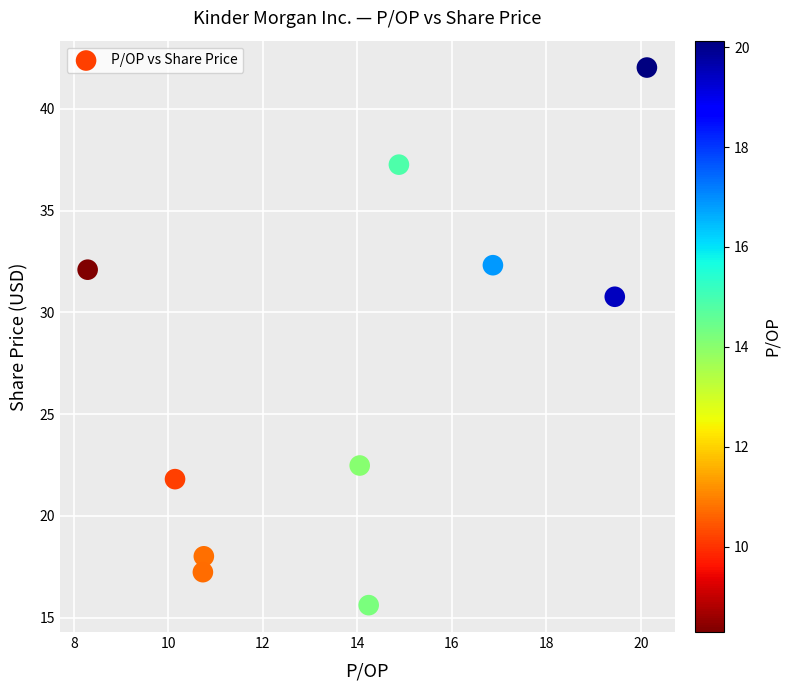

What is the average Y value?

27.0